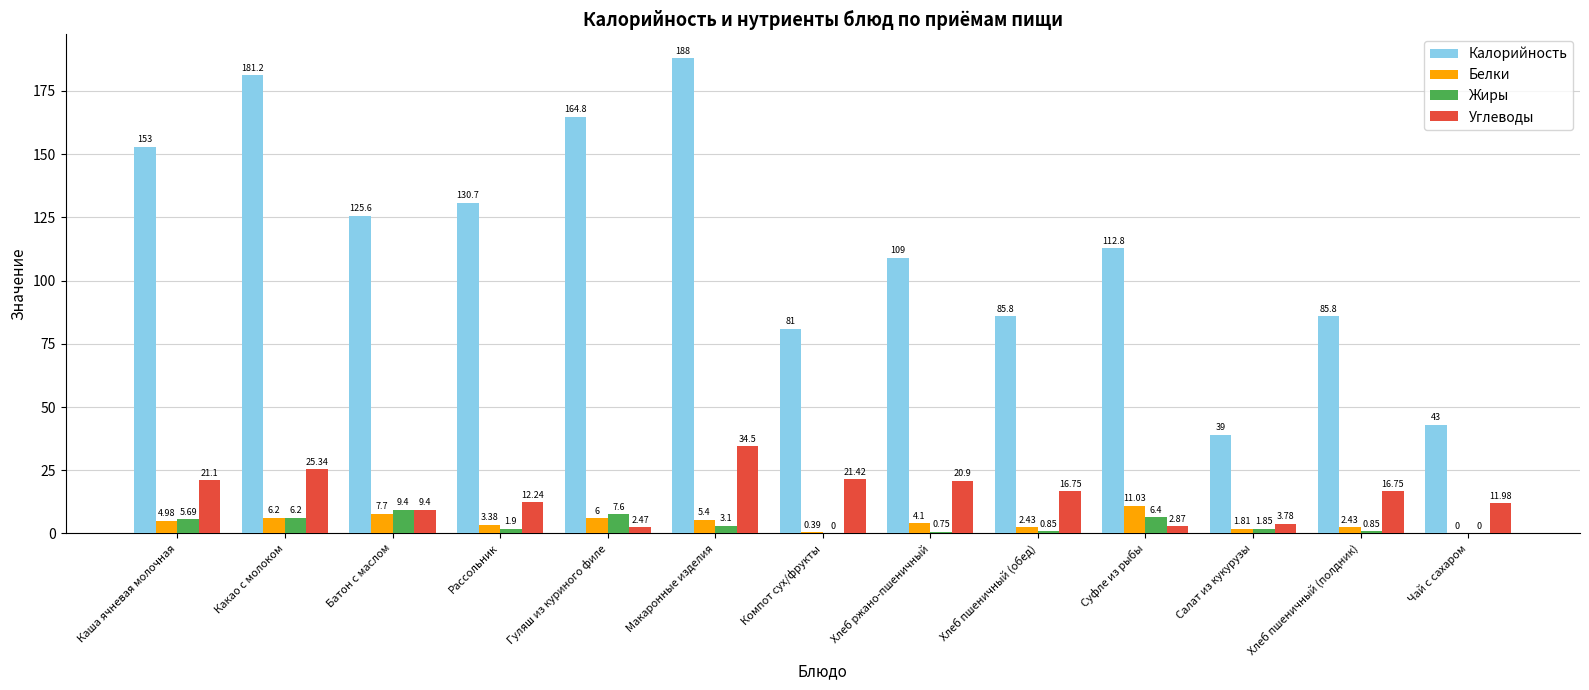

At which label does Углеводы reach its peak?

Макаронные изделия